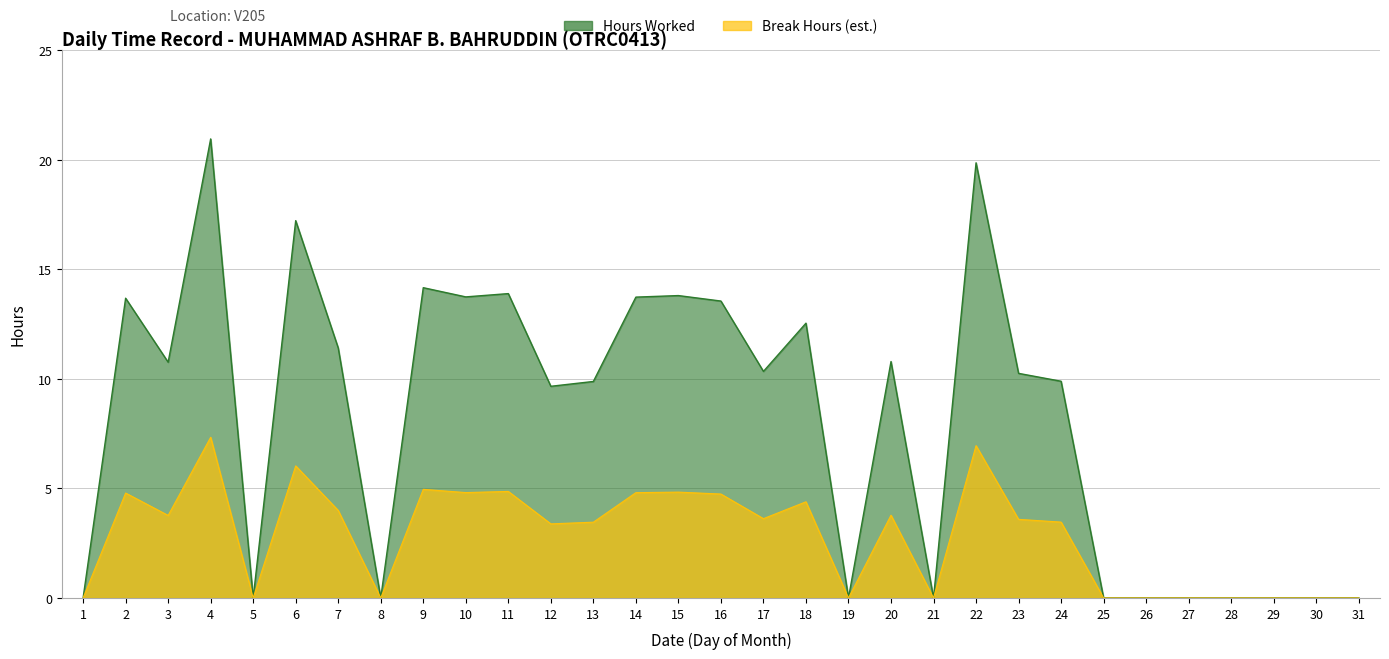

Does the chart display data point markers on the line(s)?

No